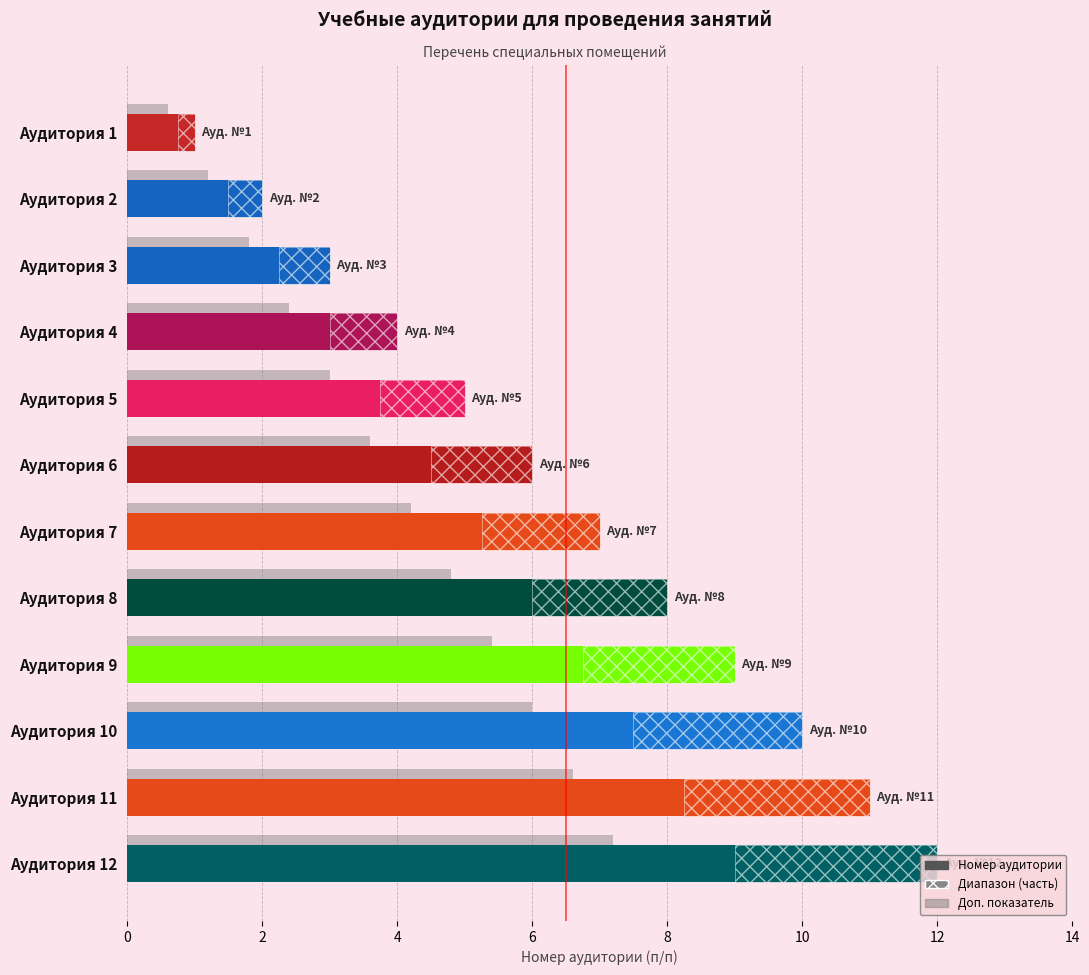

List the labels in order of value, smallest first.

Аудитория 1, Аудитория 2, Аудитория 3, Аудитория 4, Аудитория 5, Аудитория 6, Аудитория 7, Аудитория 8, Аудитория 9, Аудитория 10, Аудитория 11, Аудитория 12